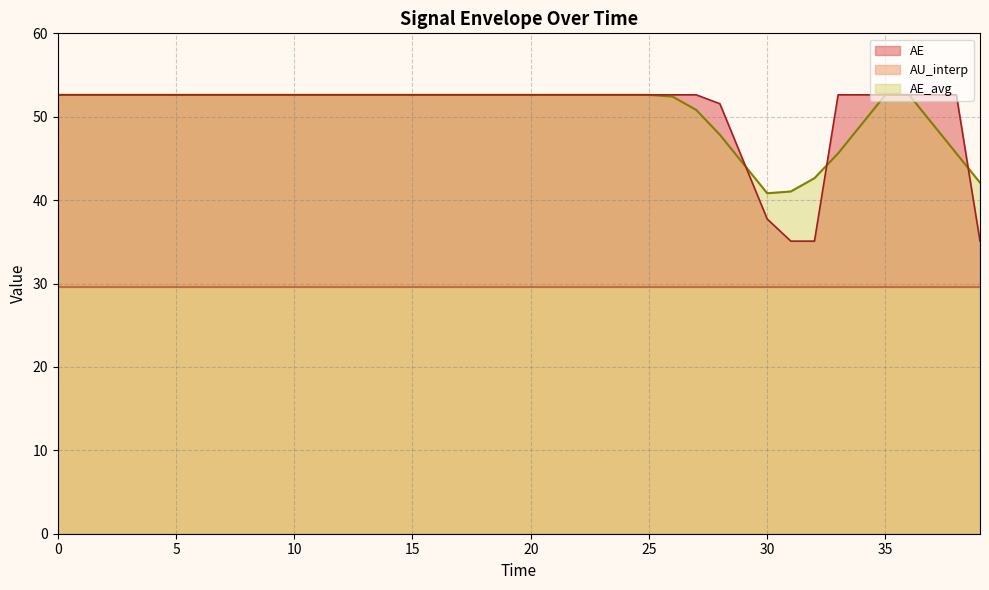

What is the label of the 9th point from the left?

8.0